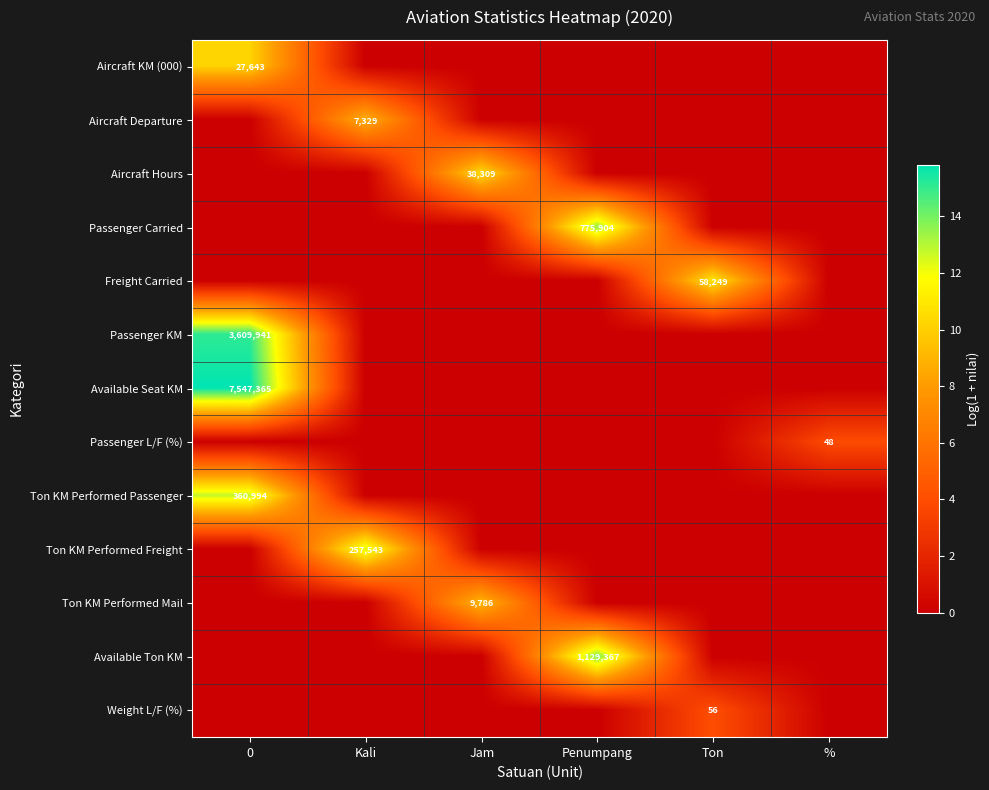

What is the average value of the Ton KM Performed Passenger series?

2.1